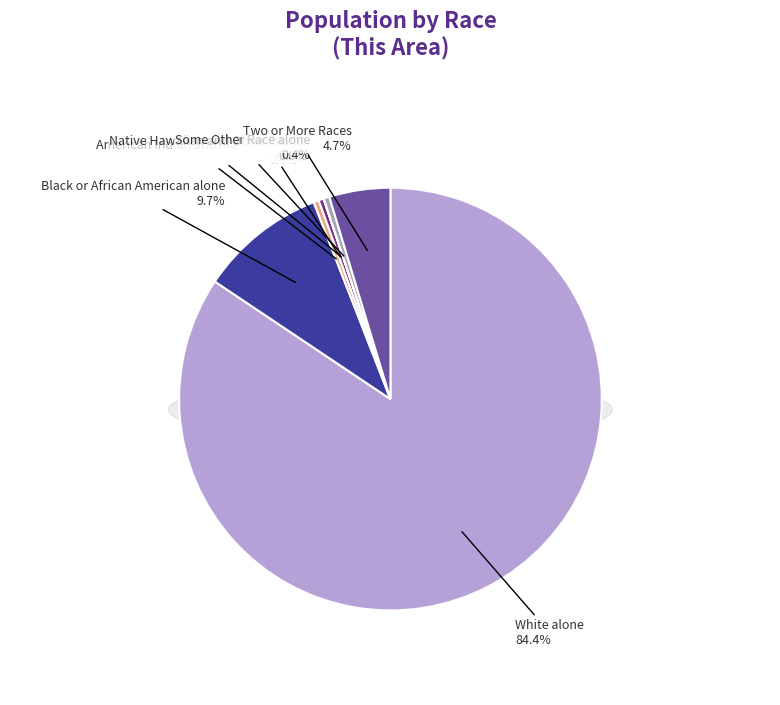

Between Black or African American alone and Native Hawaiian and Other Pacific, which is larger?

Black or African American alone